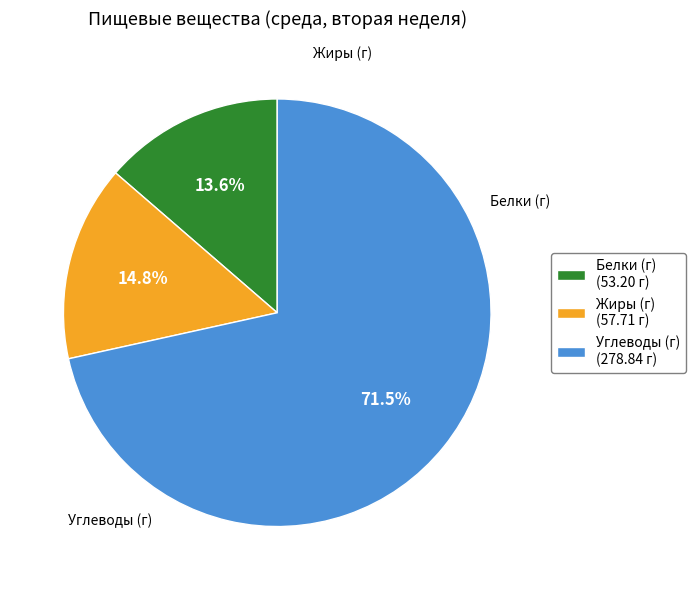

How many segments does this pie chart have?

3